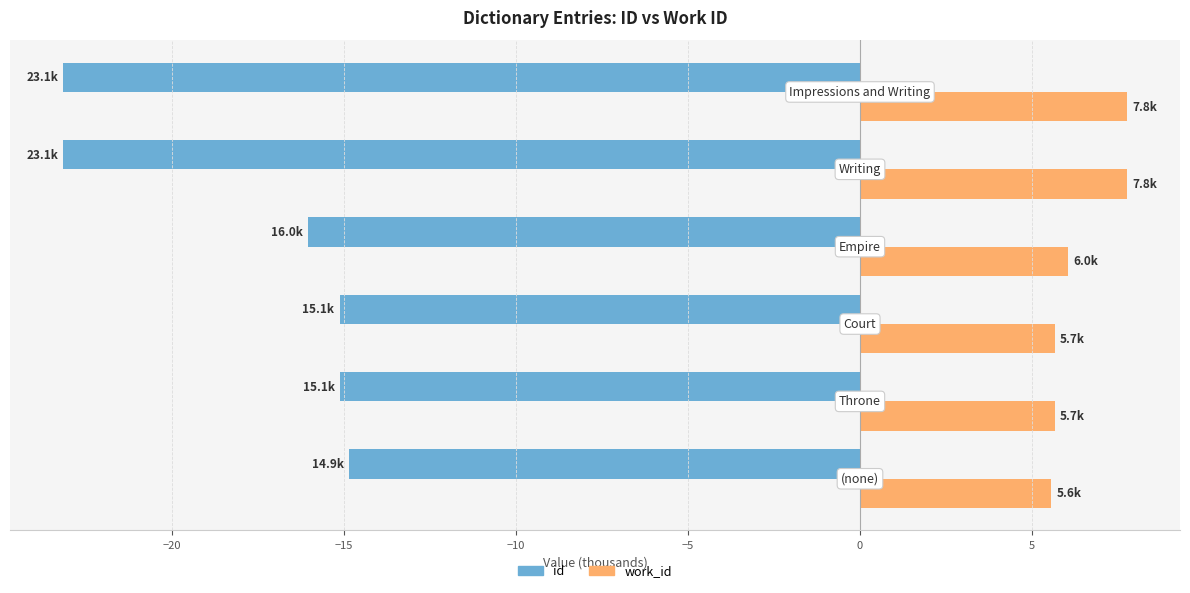

What is the minimum value shown in the chart?

-23.1